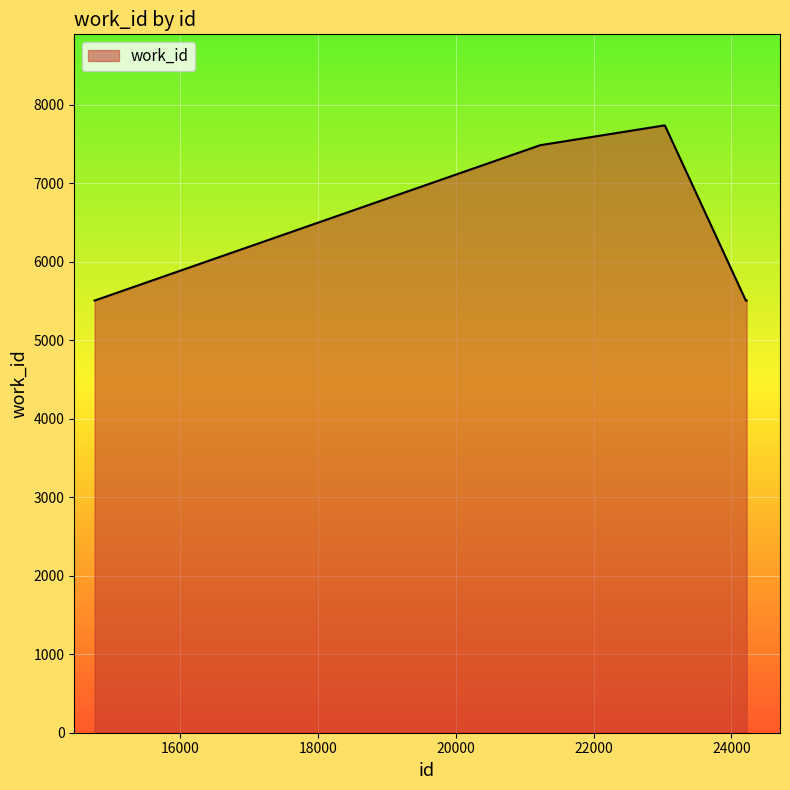

What is the difference between the maximum and minimum values?

2232